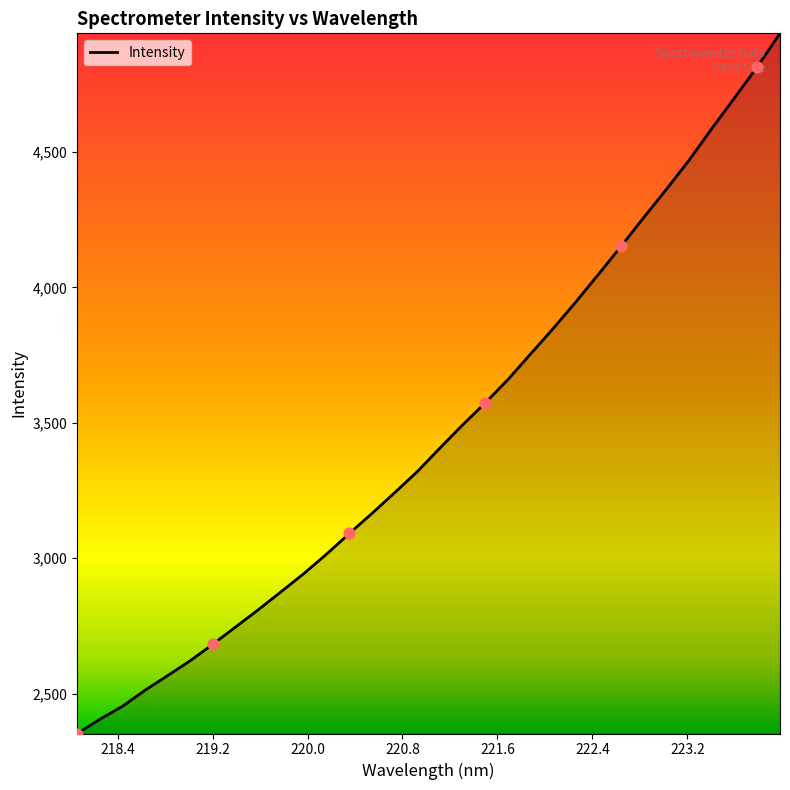

What is the smallest value displayed?

2353.0